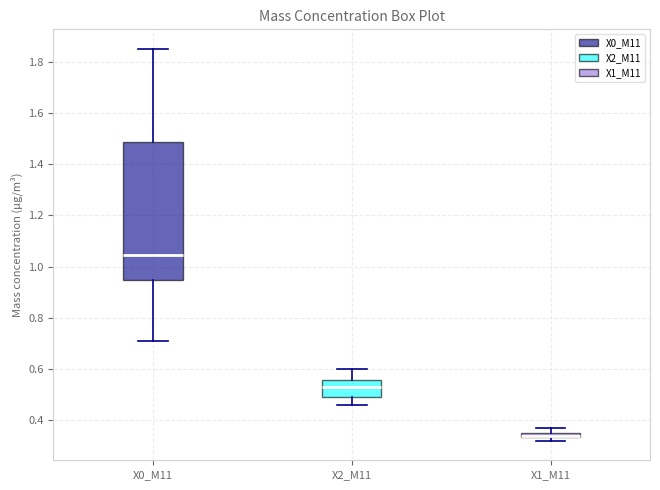

Where is the upper edge of the box for X1_M11 on the y-axis? The values are not printed on the chart, so give them approximately, as read against the axis.

0.36